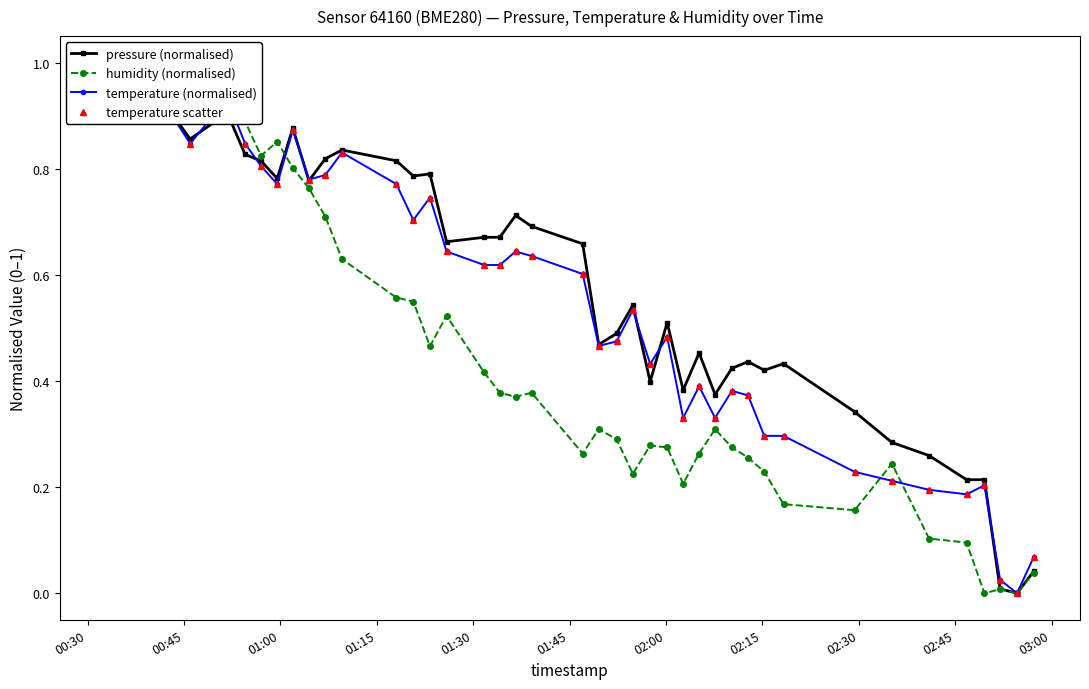

How many lines are shown in the chart?

4